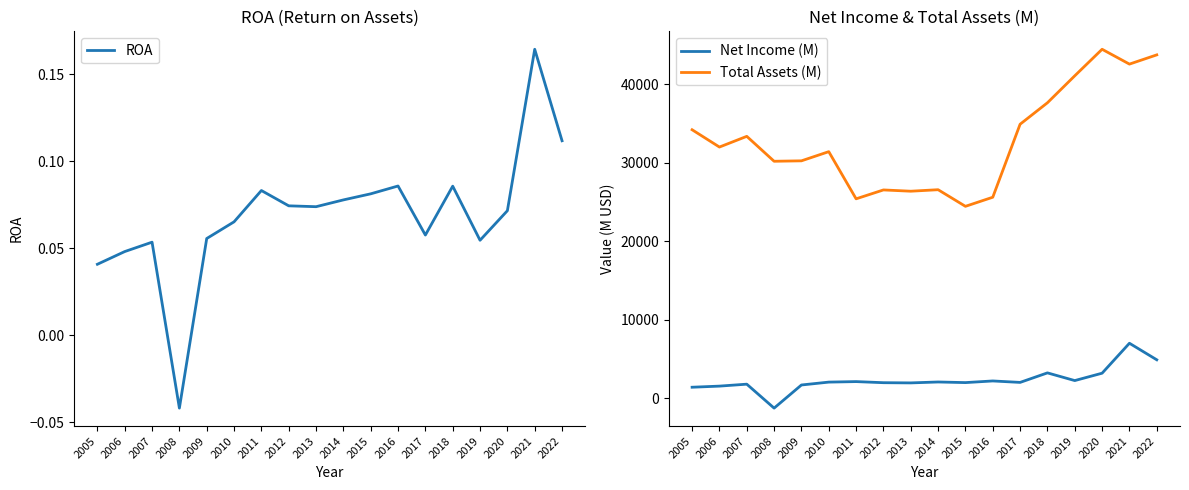

What is the sum of all Net Income (M) values?

42098